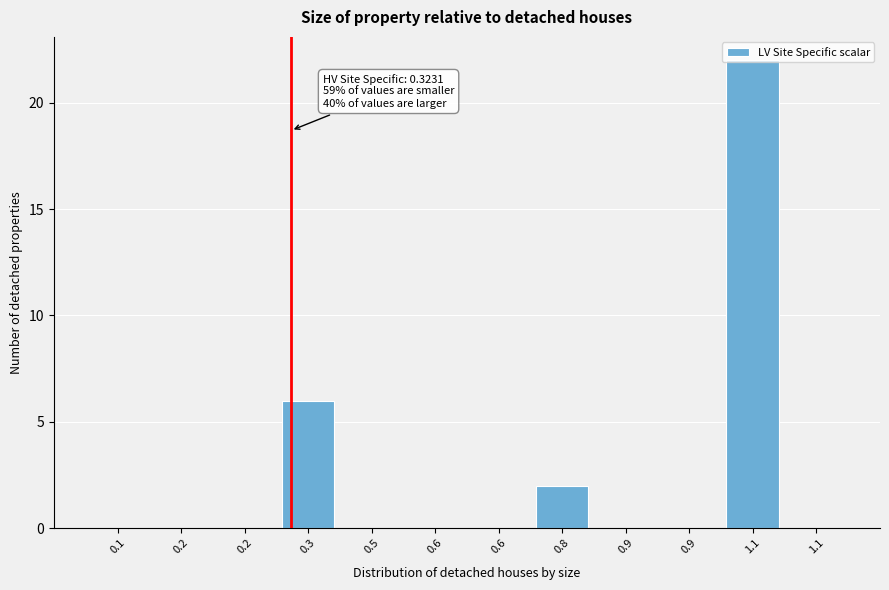

Count the number of data series in this chart.

1